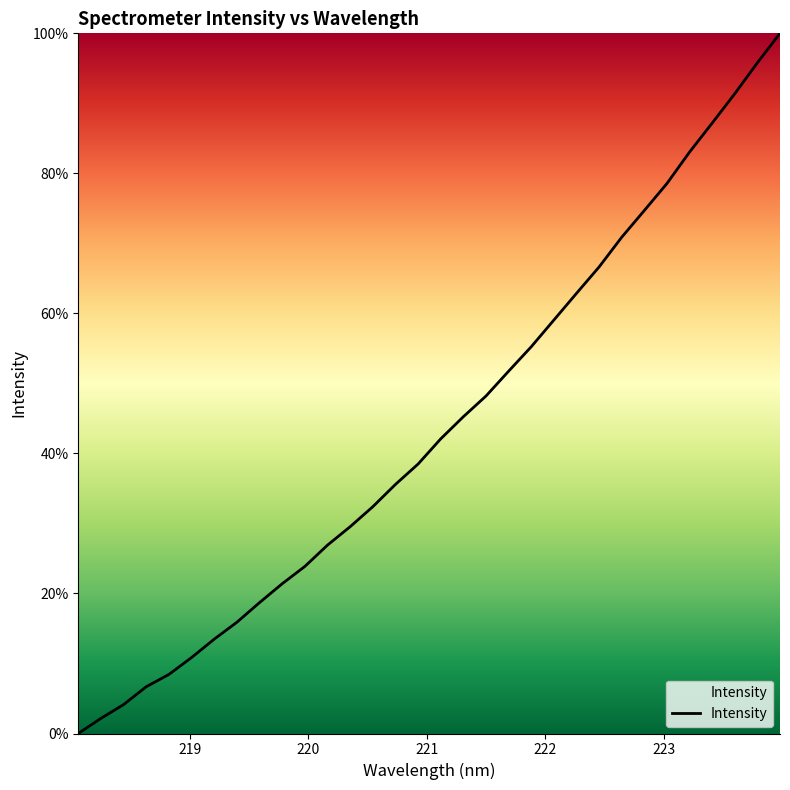

What is the maximum value shown in the chart?

100.0